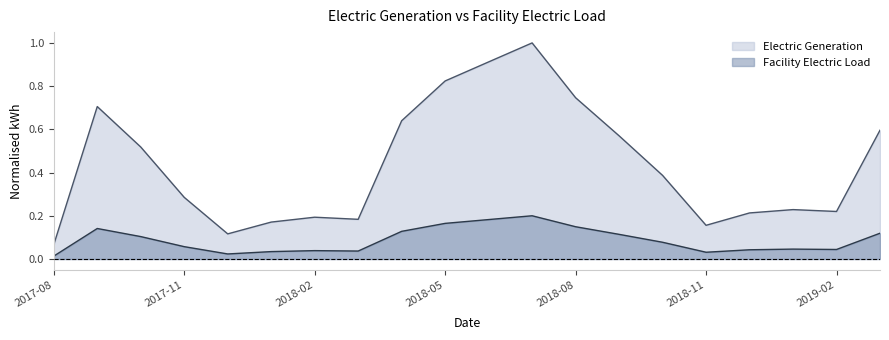

At which label is Electric Generation closest to 0?

2017-08